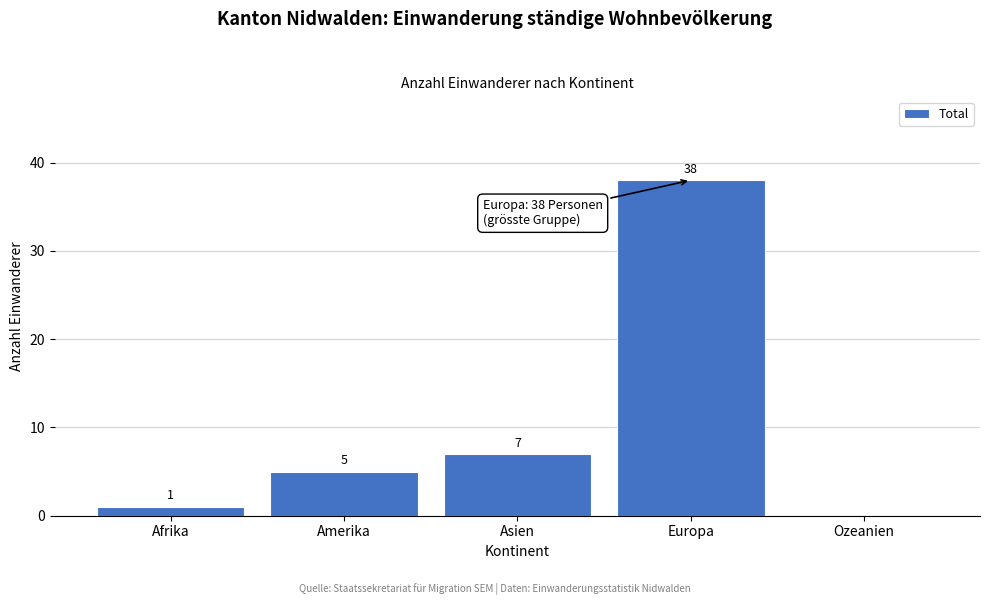

Reading left to right, what are all the values shown in this chart?

Afrika=1	Amerika=5	Asien=7	Europa=38	Ozeanien=0